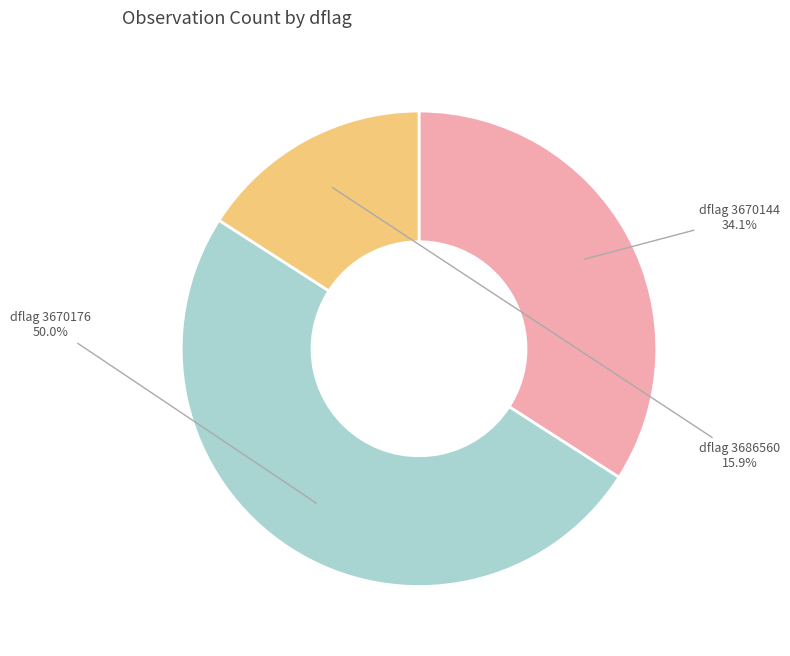

Which category accounts for the majority?

dflag 3670176